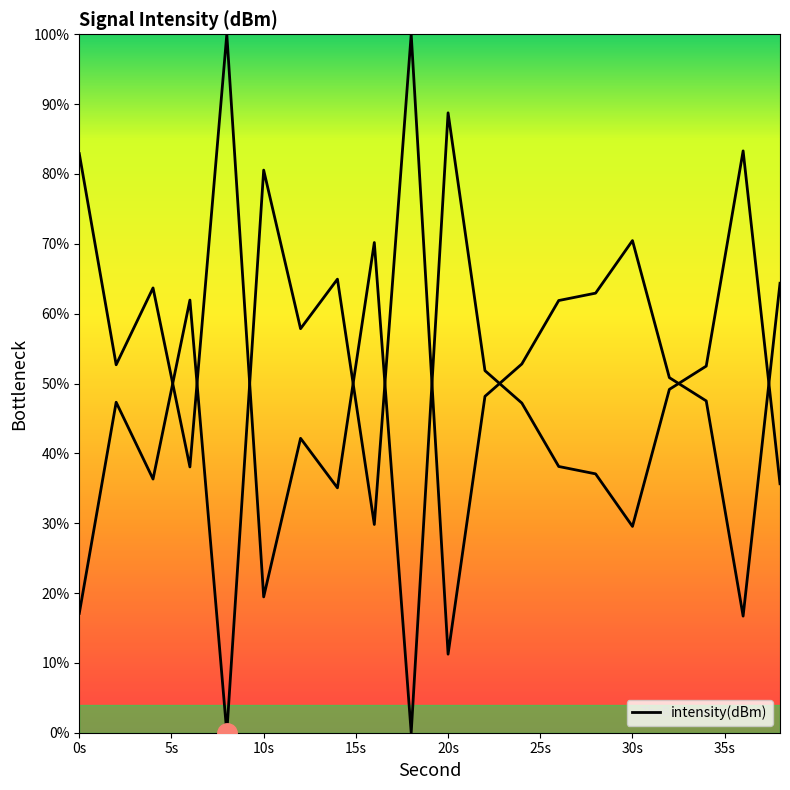

The value at 18 is 34.6. True or false?

False